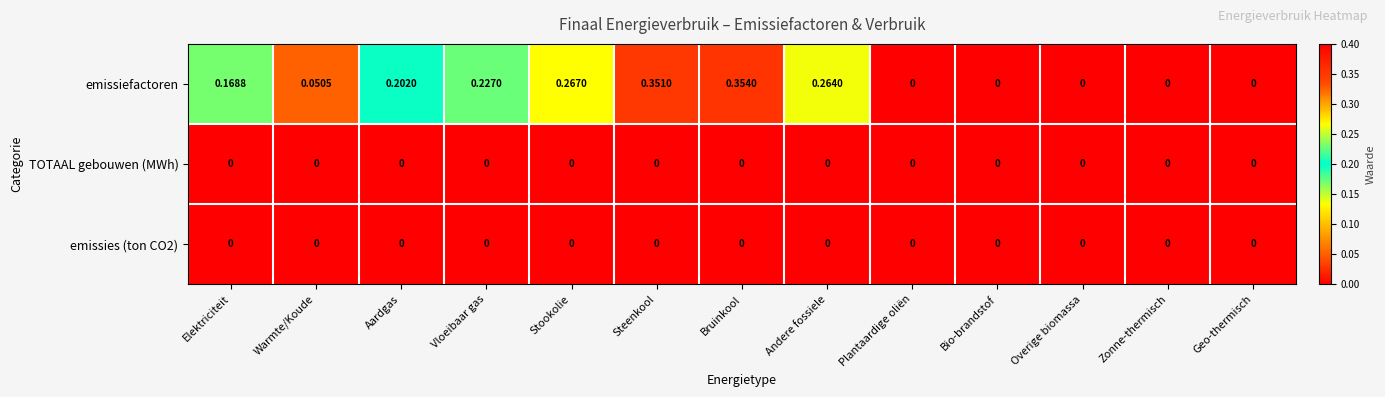

Which series has the largest total across all categories?

emissiefactoren